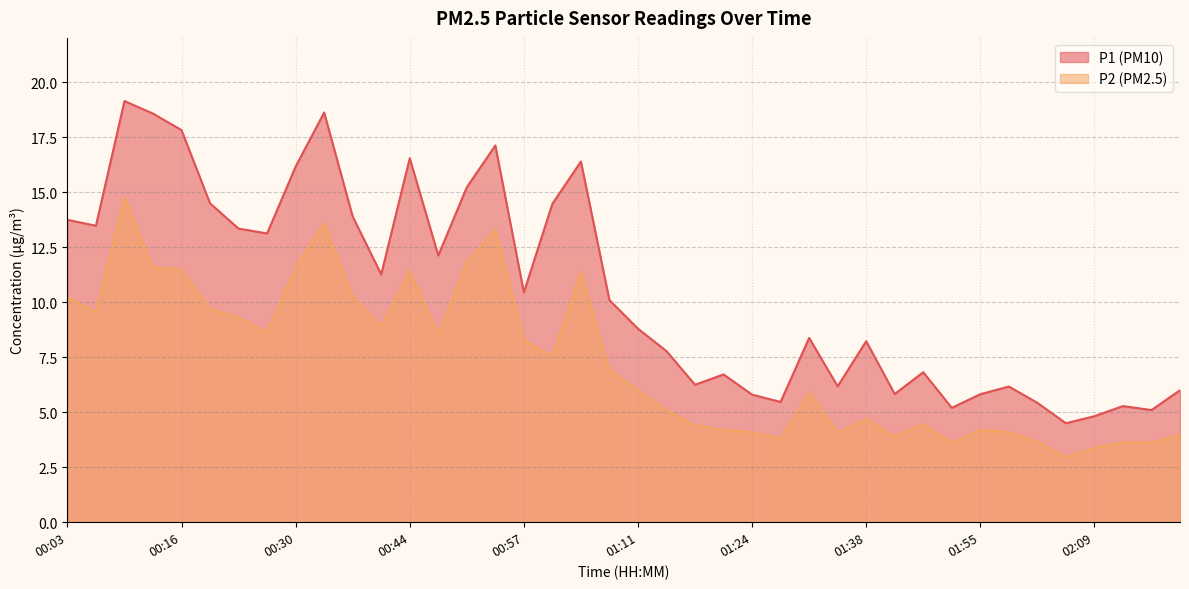

True or false: P2 has a value of 5.6 at 02:12.

False